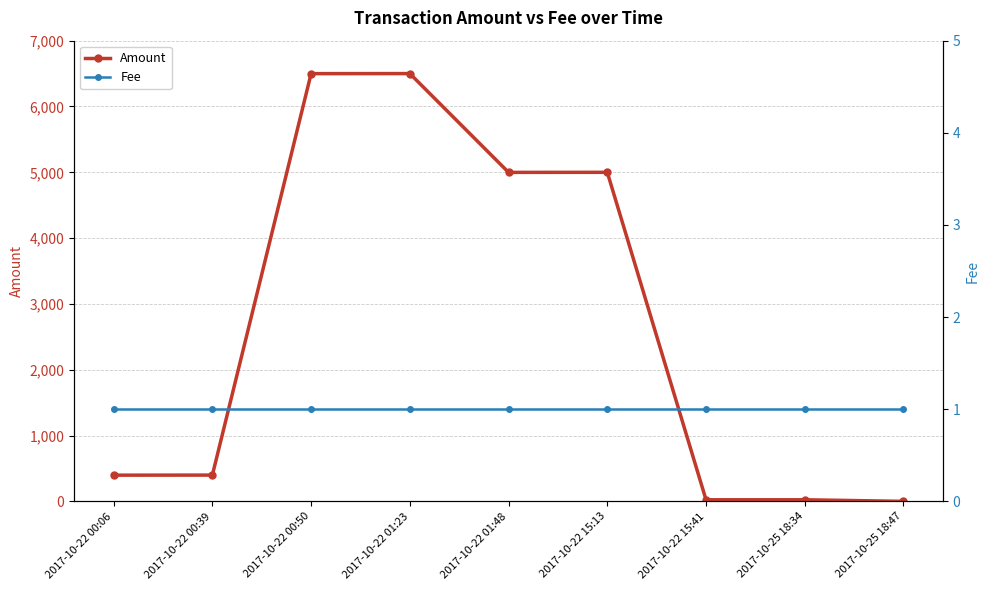

True or false: Amount has more than 0 interior local peaks.

True